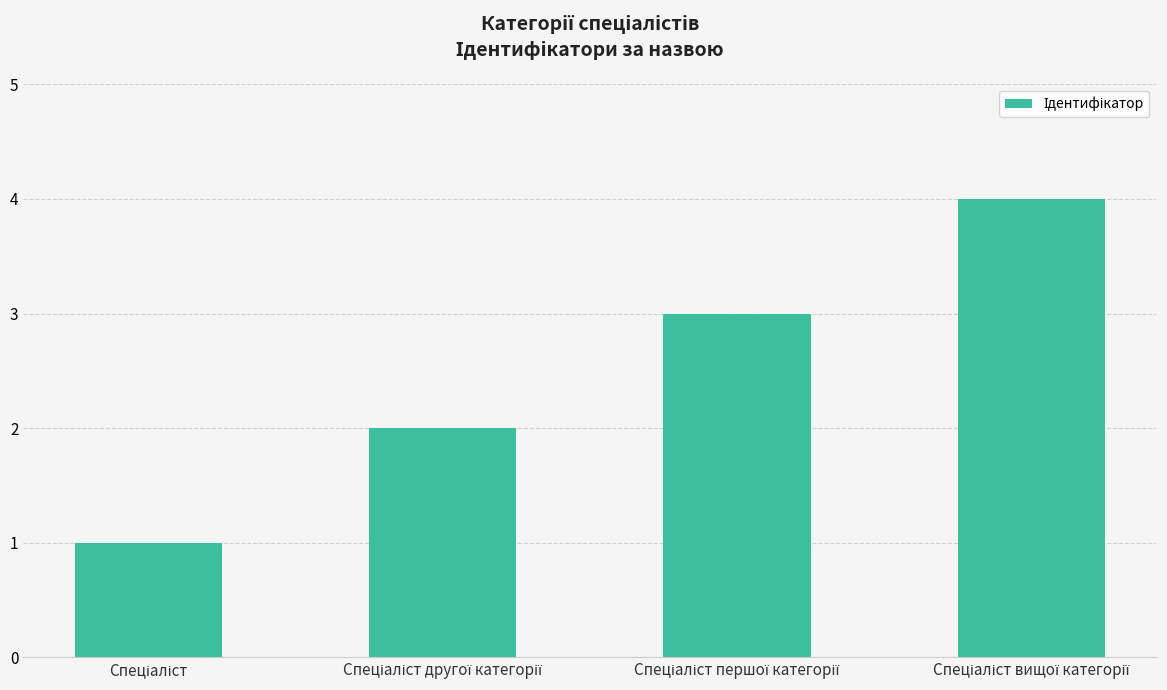

What is the difference between the maximum and minimum values?

3